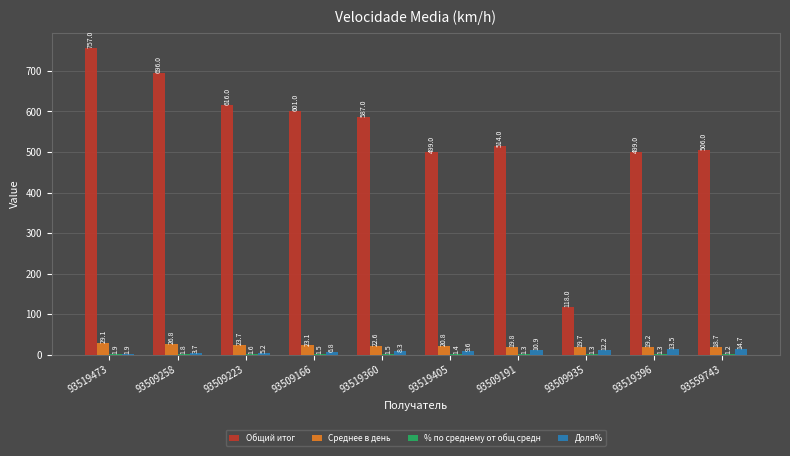

Count the number of categories in the chart.

10